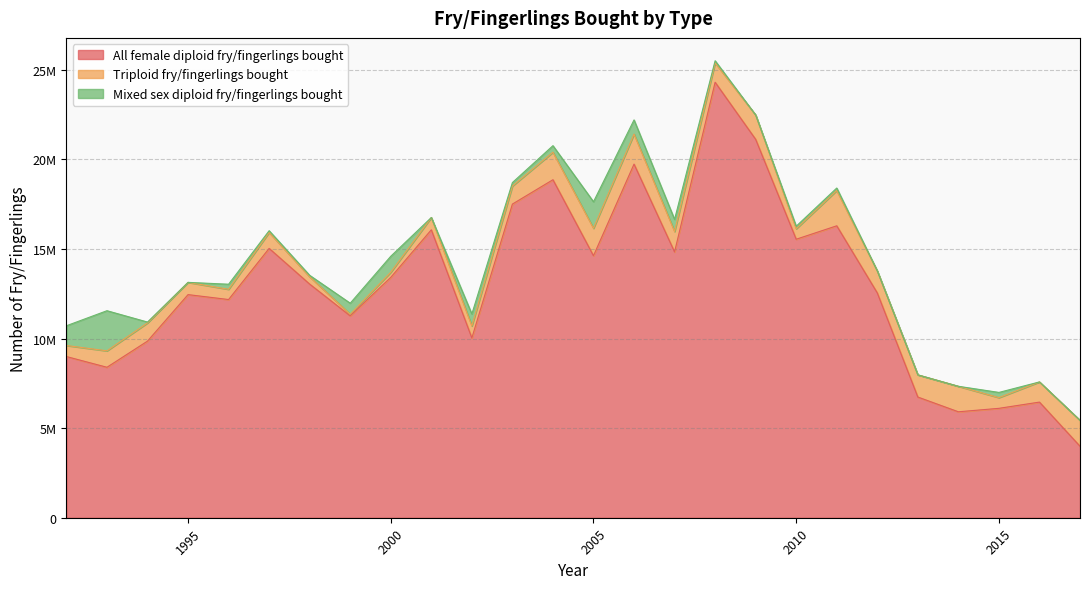

True or false: Mixed sex diploid fry/fingerlings bought and All female diploid fry/fingerlings bought intersect in this chart.

False